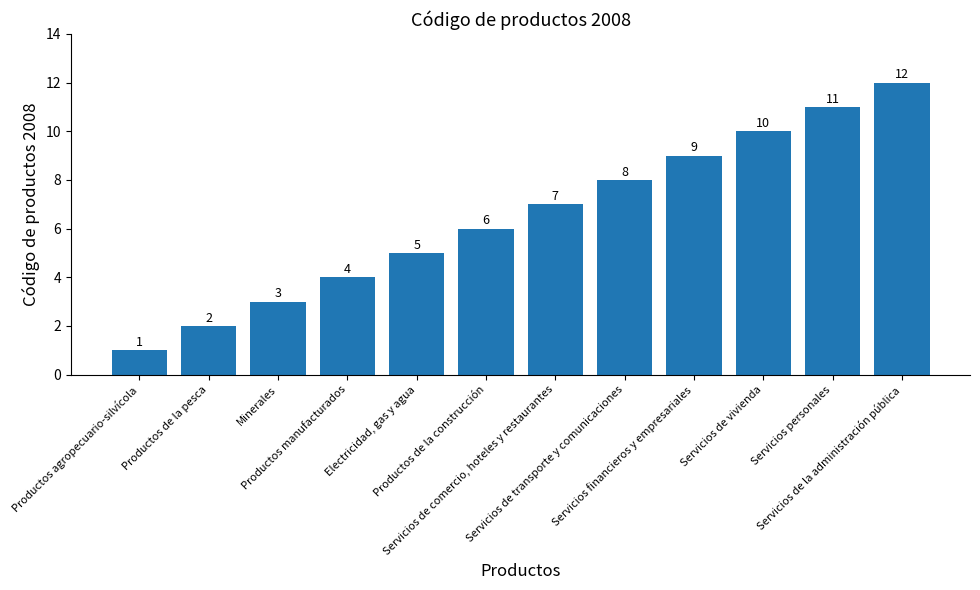

How many data points are less than 7?

6